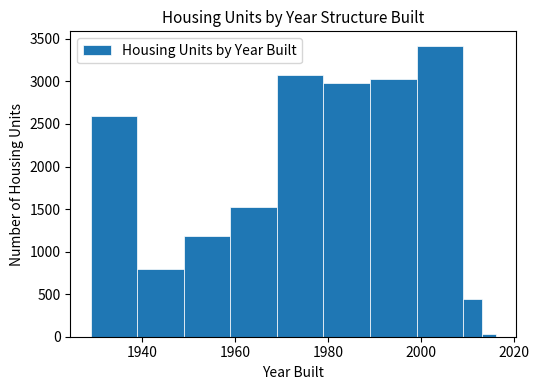

Around what value on the x-axis is the tallest bar? Give the approximate position of its centre, as read against the axis.

2004